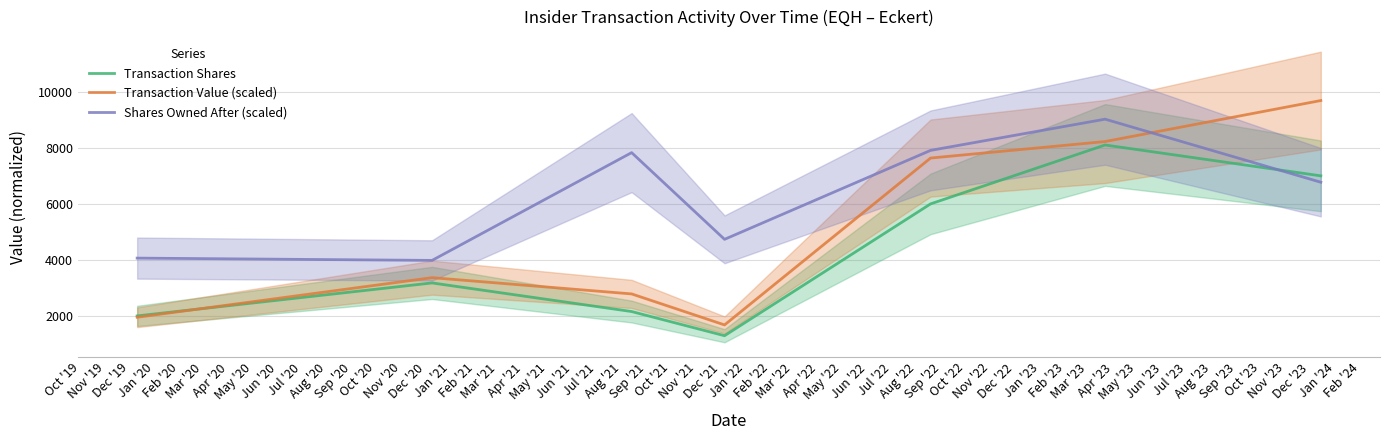

True or false: Shares Owned After (scaled) and Transaction Value (scaled) intersect in this chart.

True